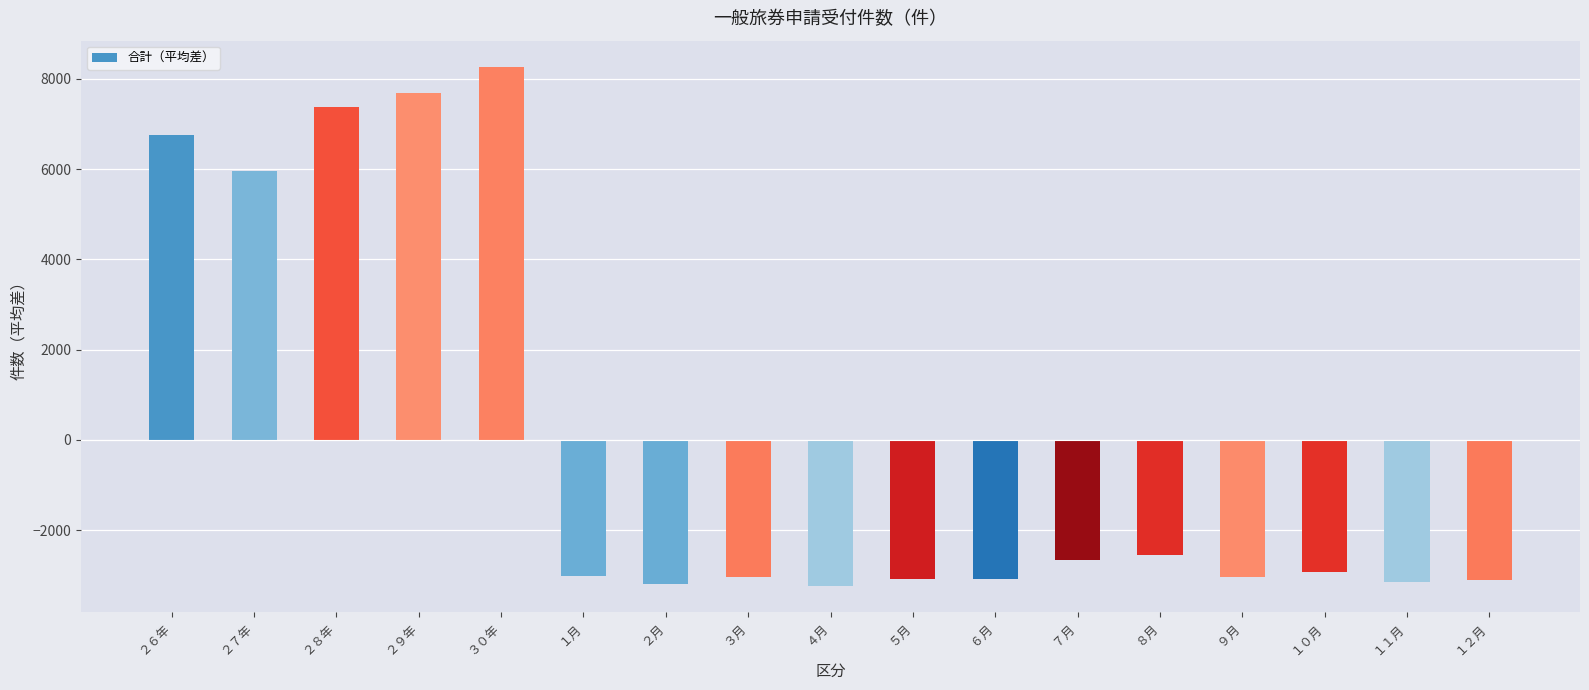

What is the ratio of the value at ３０年 to the value at ２７年?

1.4